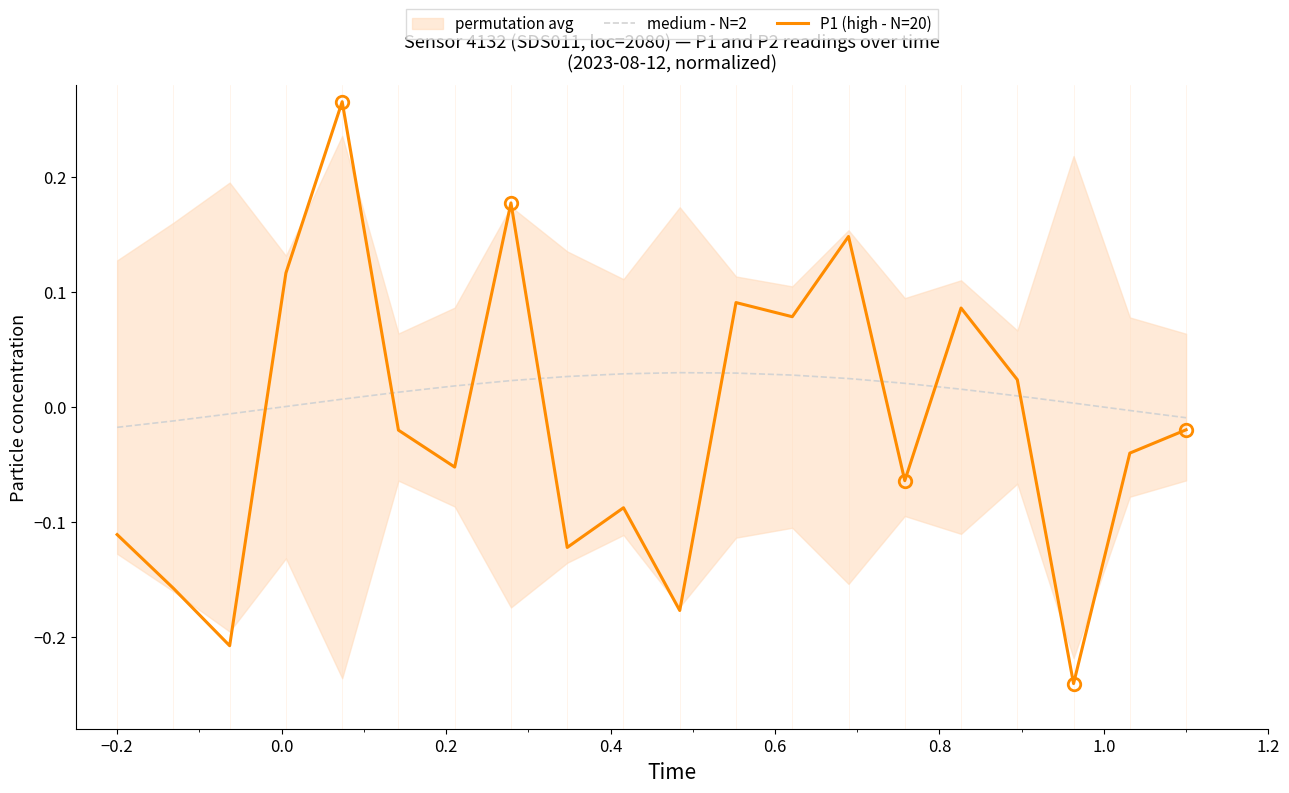

True or false: medium - N=2 has a value of -0.0 at −0.2.

False